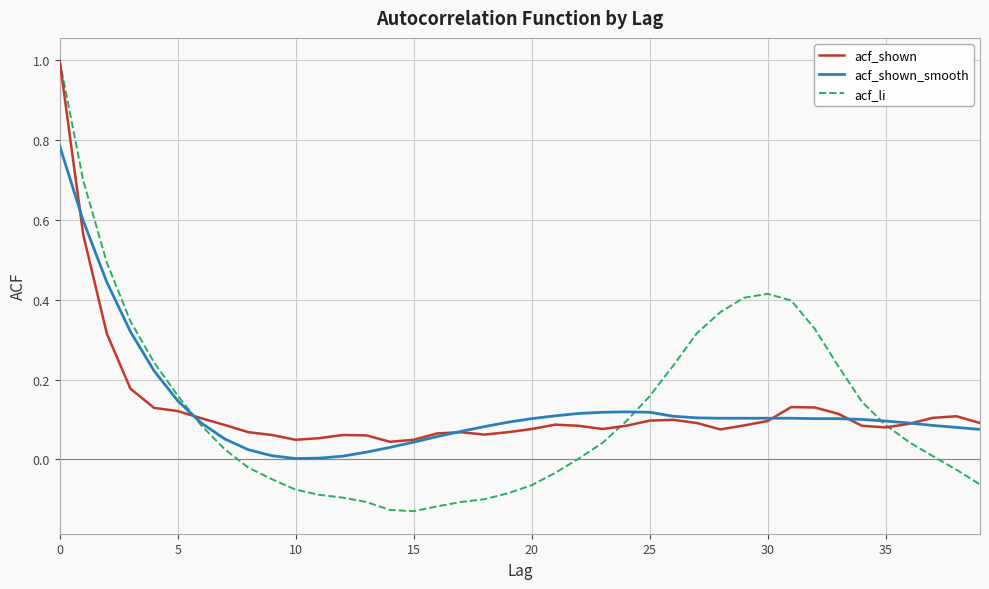

Rank the series by their average value, from lowest to highest.

acf_li, acf_shown, acf_shown_smooth